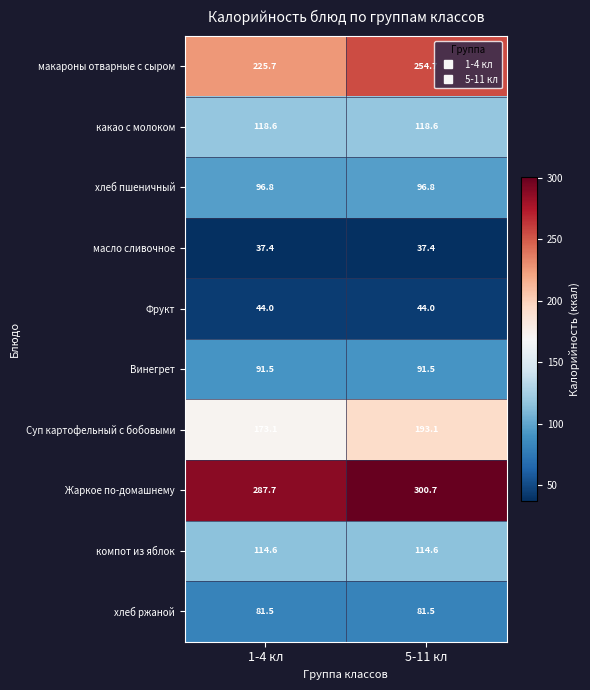

The value of хлеб ржаной at 1-4 кл is 81.5. True or false?

True